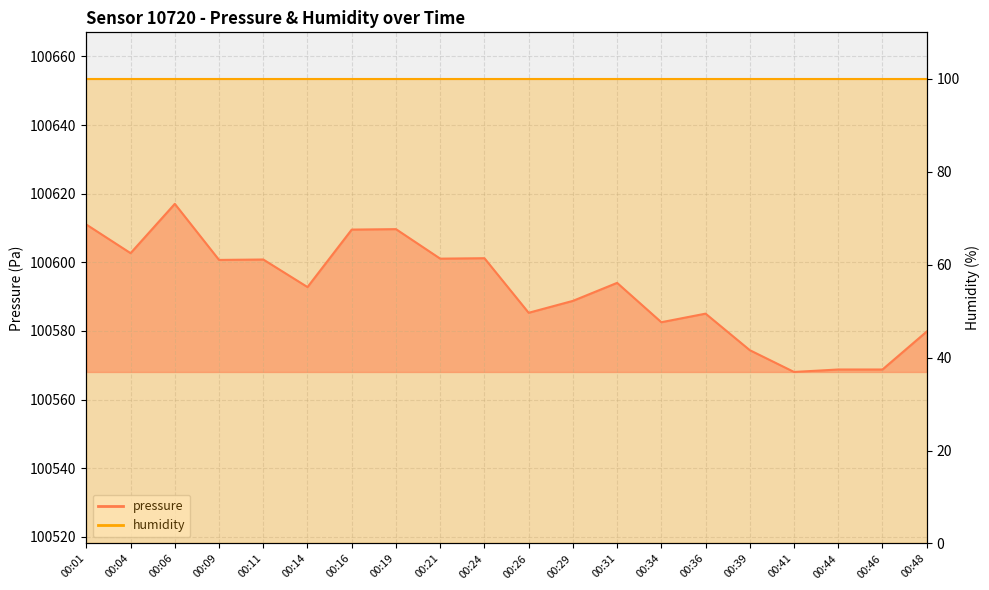

Reading right to left, what are all the values shown in this chart?

100579.8	100568.8	100568.8	100568.0	100574.4	100585.0	100582.5	100594.0	100588.8	100585.3	100601.2	100601.1	100609.7	100609.5	100592.8	100600.8	100600.7	100617.0	100602.7	100611.0